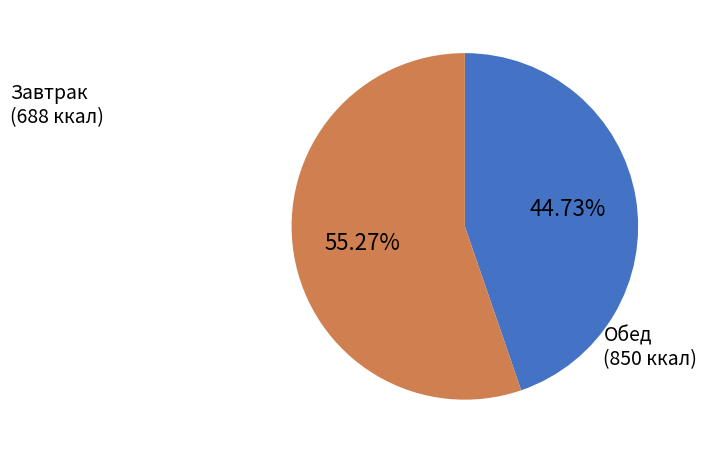

Which category has the smallest portion of the pie?

Завтрак